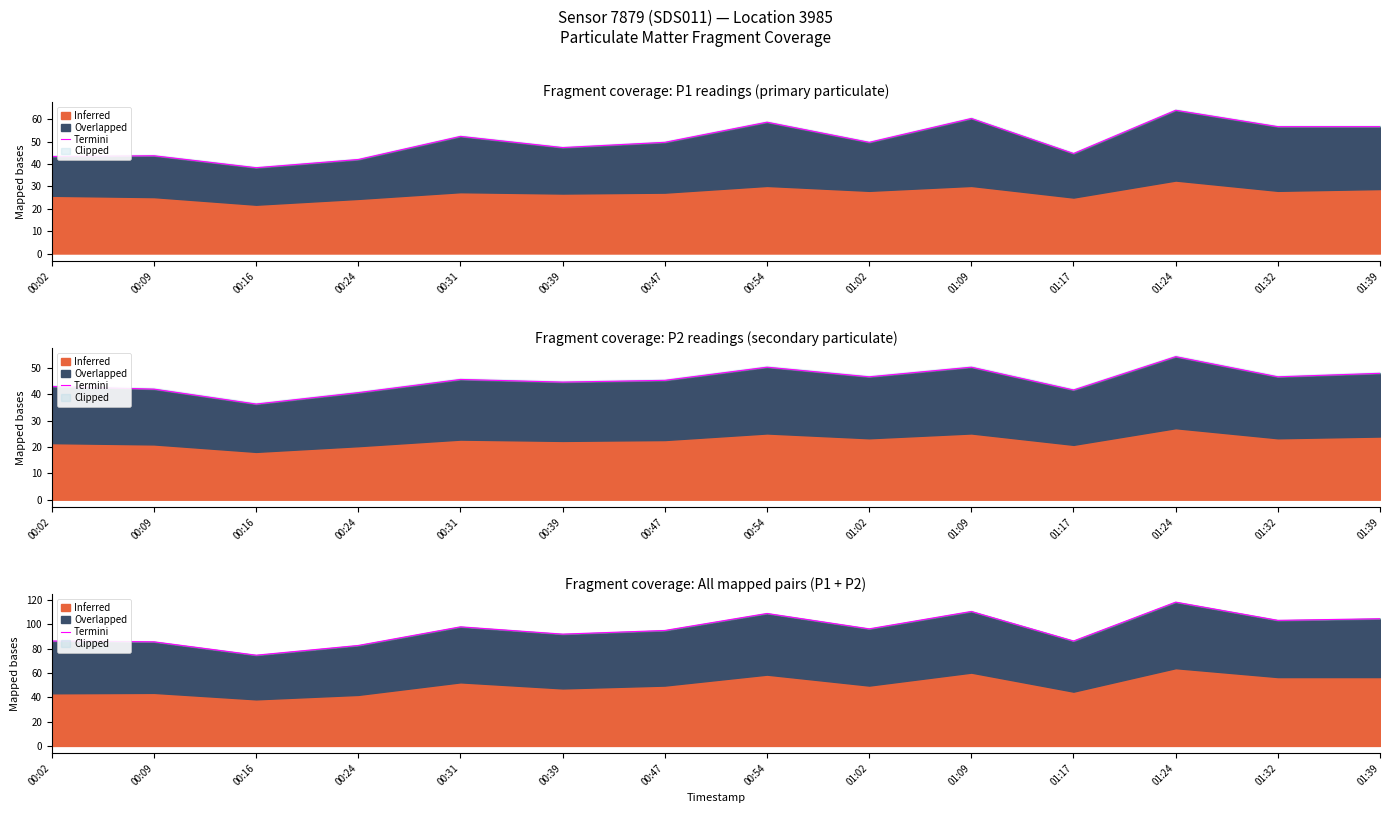

Reading left to right, what are all the values shown in this chart?

00:02=86.3	00:09=85.7	00:16=74.7	00:24=82.7	00:31=98.0	00:39=92.0	00:47=95.0	00:54=109.0	01:02=96.3	01:09=110.7	01:17=86.3	01:24=118.3	01:32=103.3	01:39=104.7